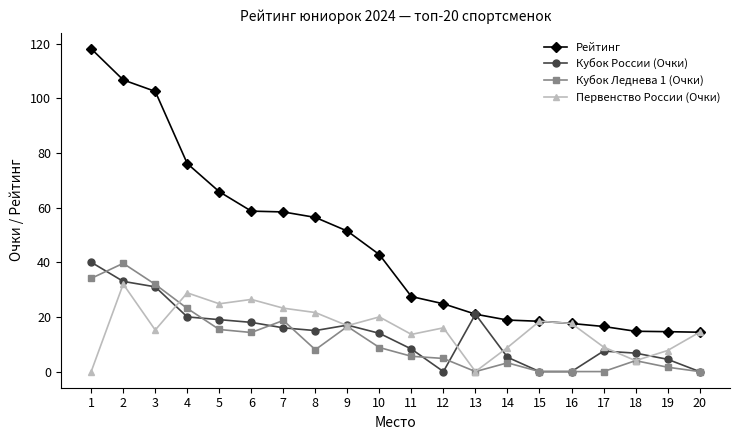

True or false: Кубок России (Очки) has more than 0 points higher than both neighbors.

True